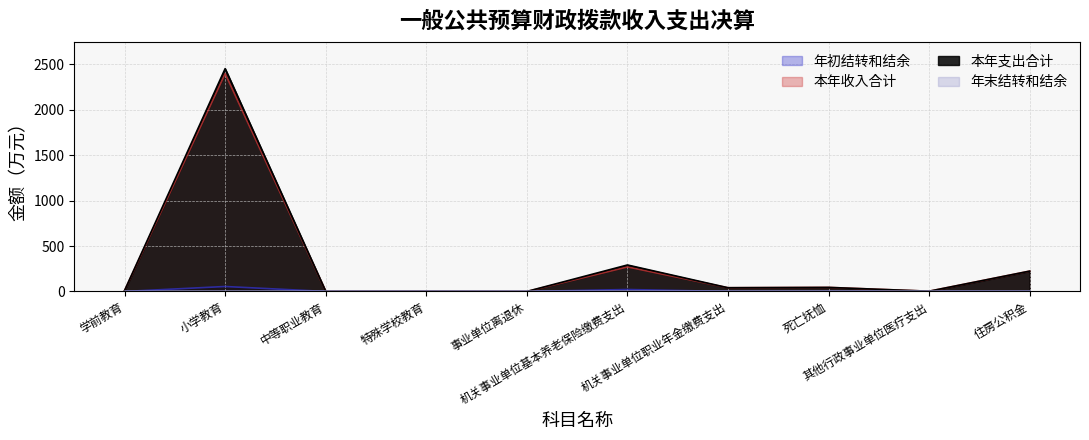

At which label does 年初结转和结余 reach its minimum?

学前教育